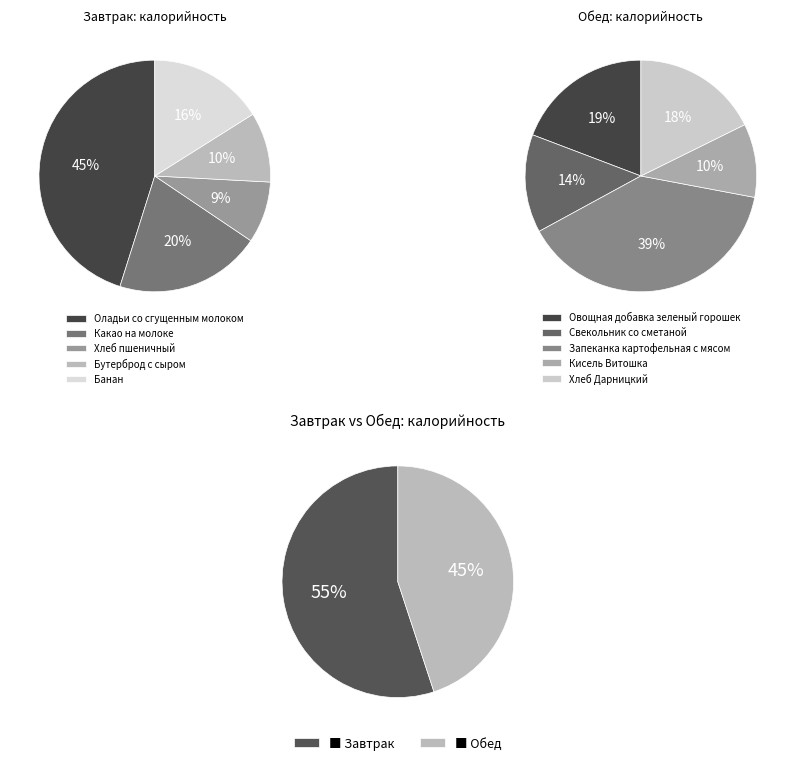

To the nearest percent, what is the combined percentage of 4 and 3?

26%